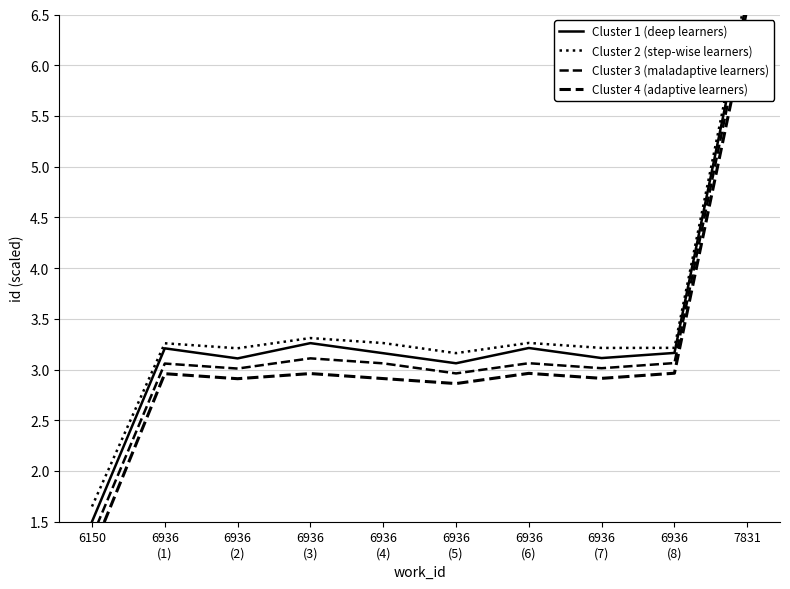

Is it true that Cluster 3 (maladaptive learners) equals 5.2 at 6936
(3)?

False